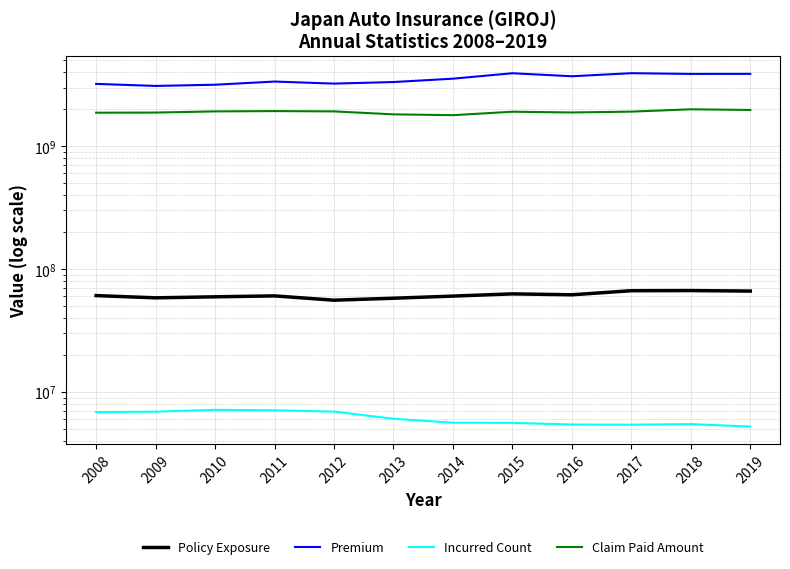

True or false: Policy Exposure and Claim Paid Amount intersect in this chart.

False